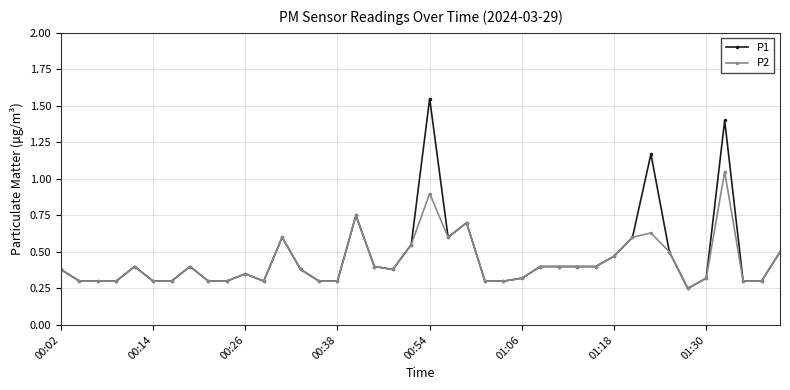

Rank the series by their average value, from highest to lowest.

P1, P2